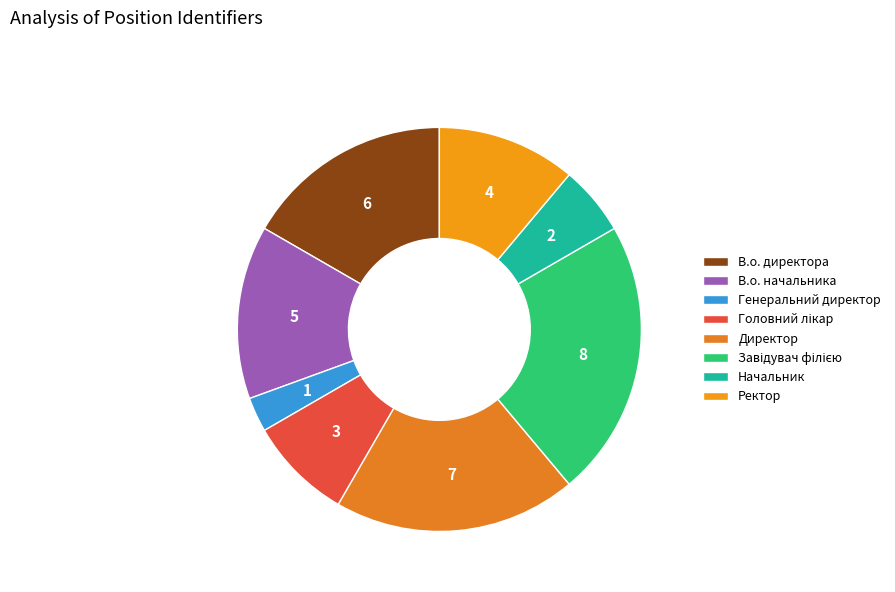

How many segments does this pie chart have?

8